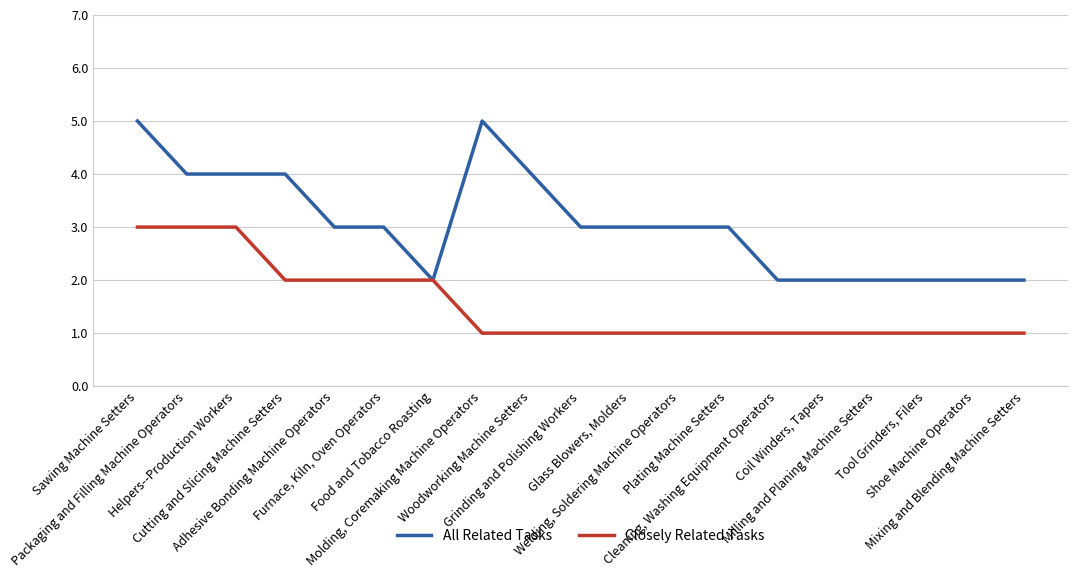

Which series has the largest range (max minus min)?

All Related Tasks